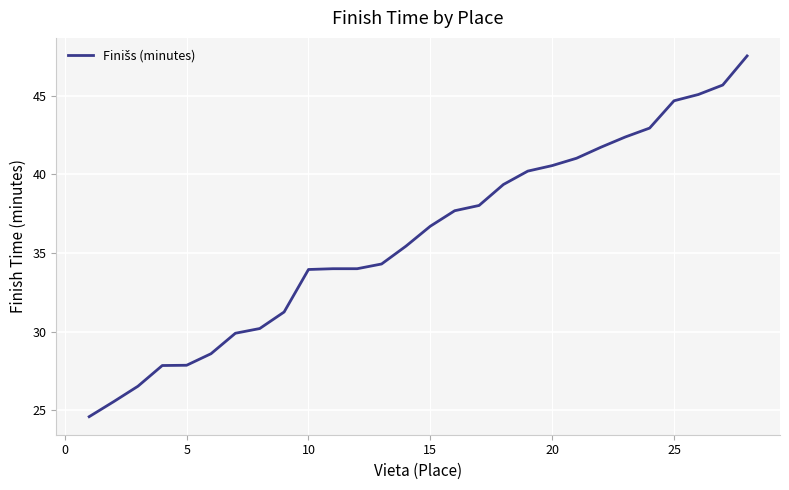

What is the minimum value shown in the chart?

24.6